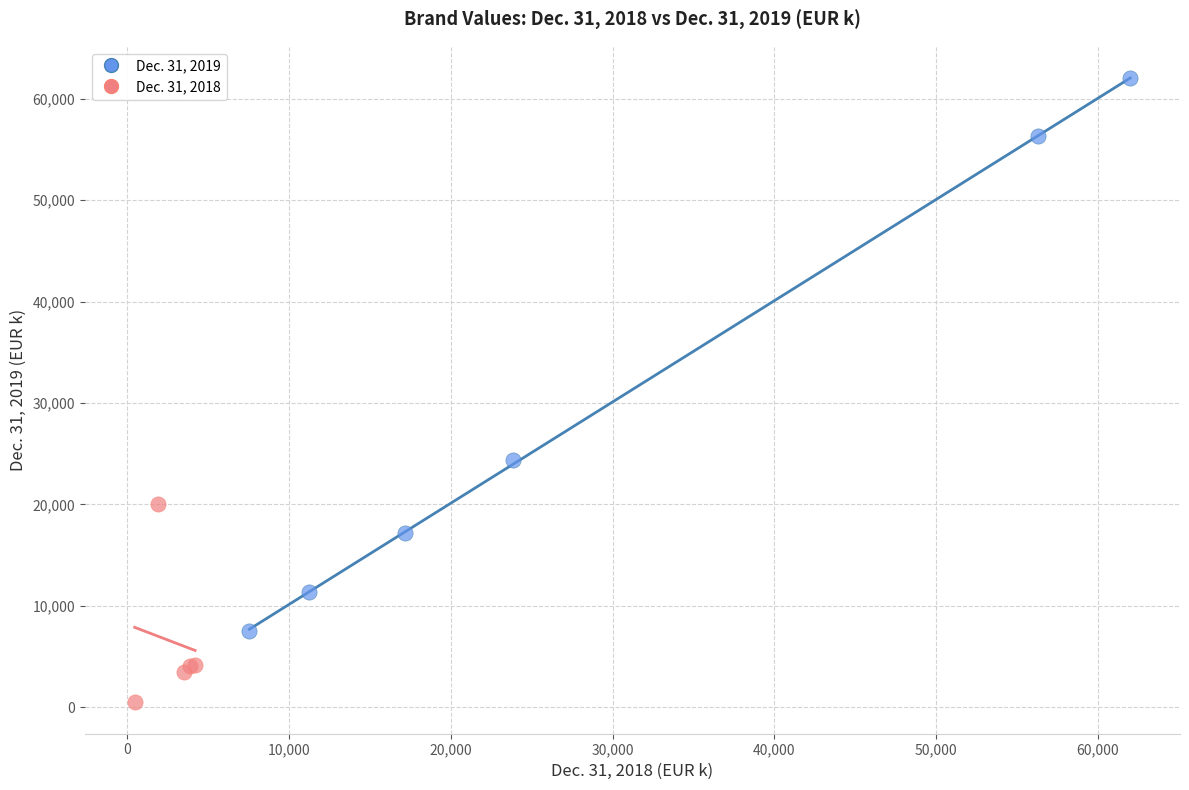

What are all the series names shown in the legend?

Dec. 31, 2019, Dec. 31, 2018